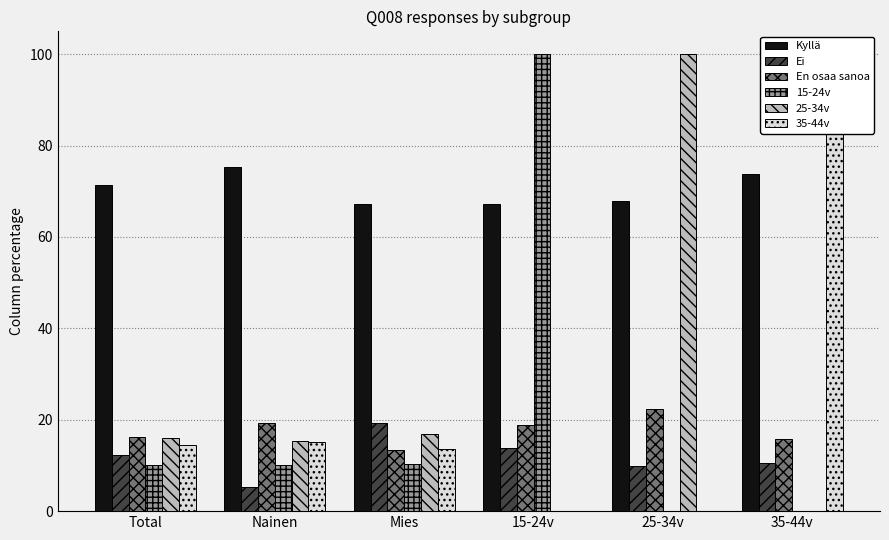

Which label corresponds to the largest value in the chart?

15-24v